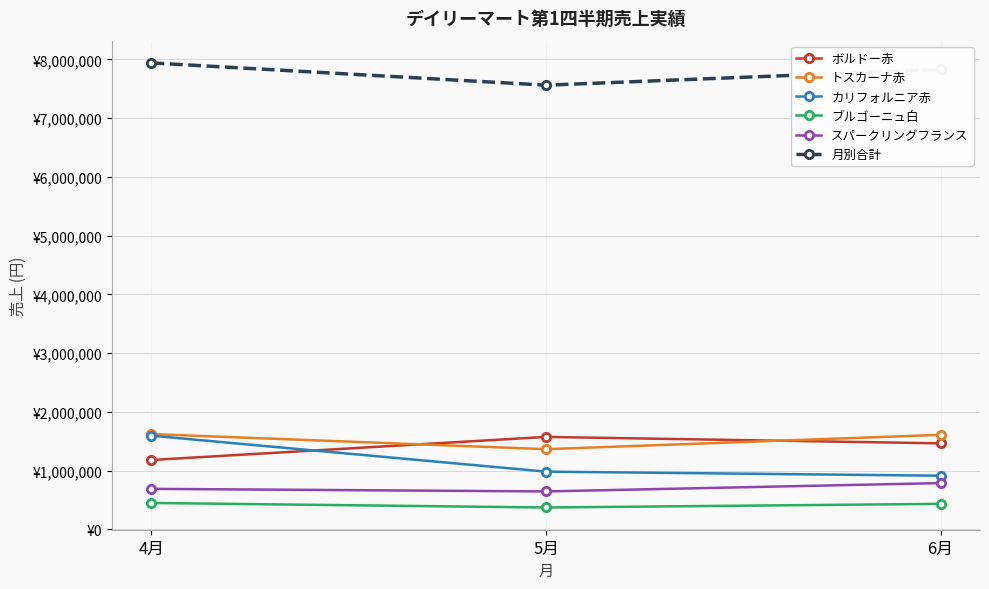

Between 6月 and 4月, which is larger?

6月